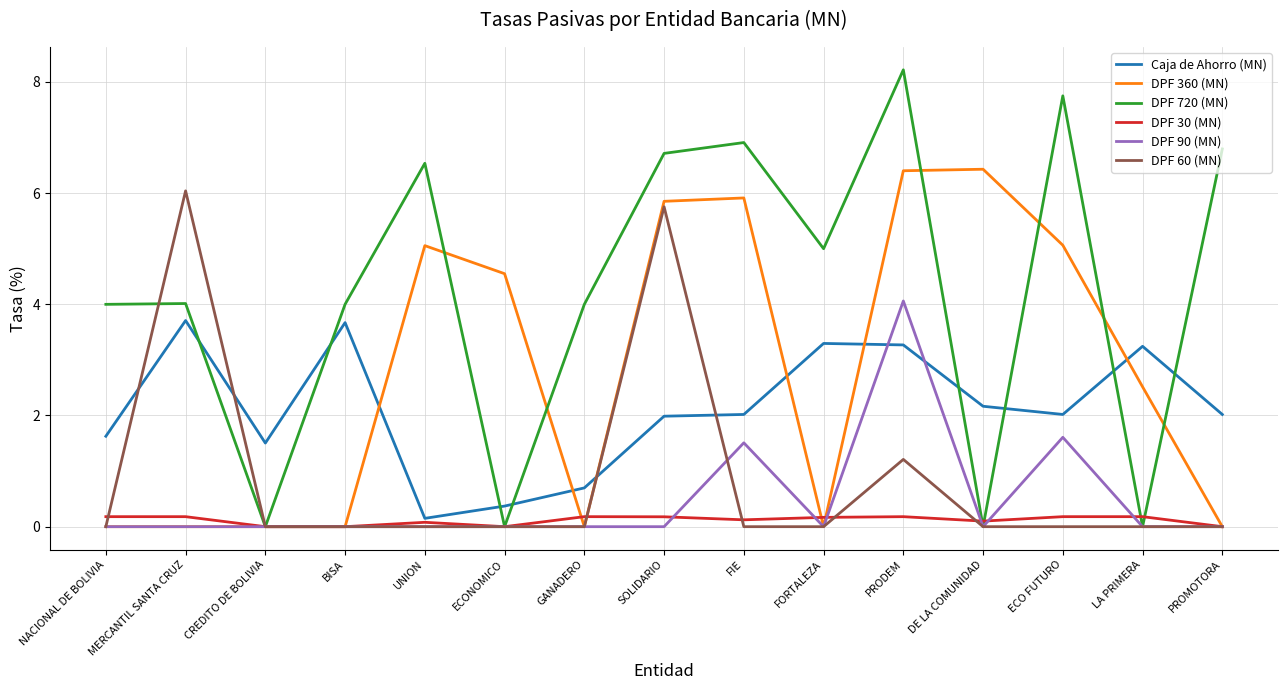

Is it true that DPF 90 (MN) equals 1.4 at DE LA COMUNIDAD?

False